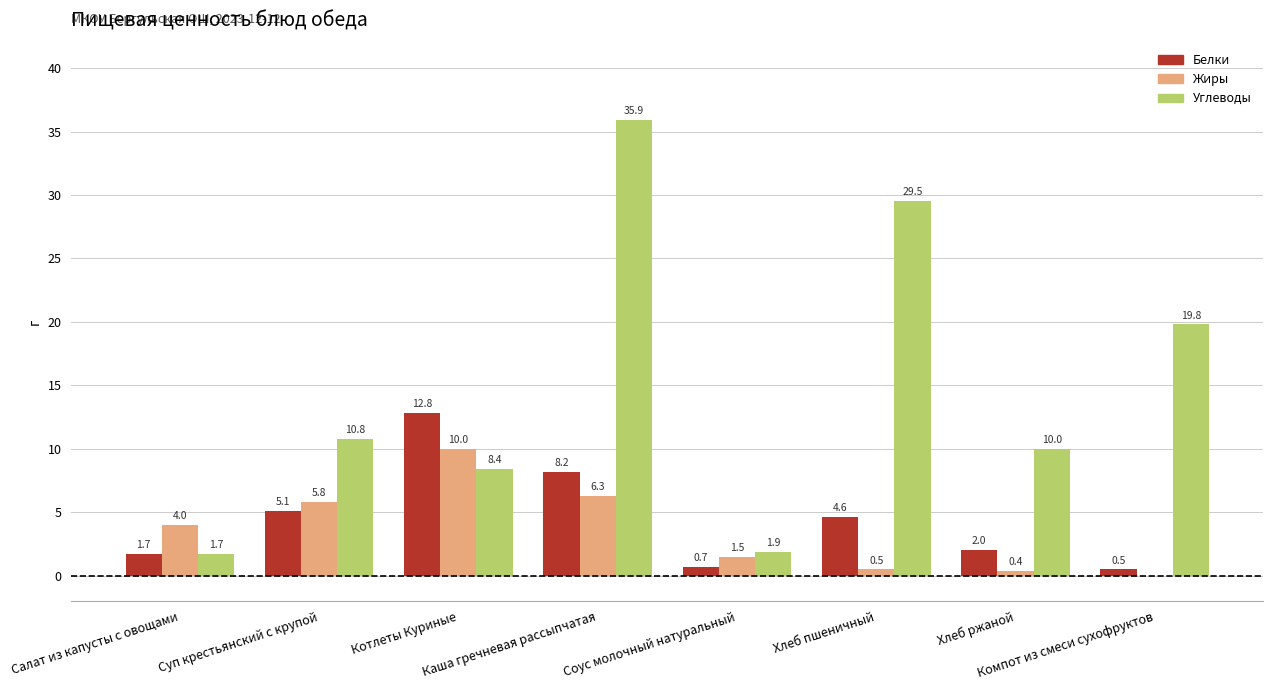

Where is Белки nearest to the value 6?

Суп крестьянский с крупой